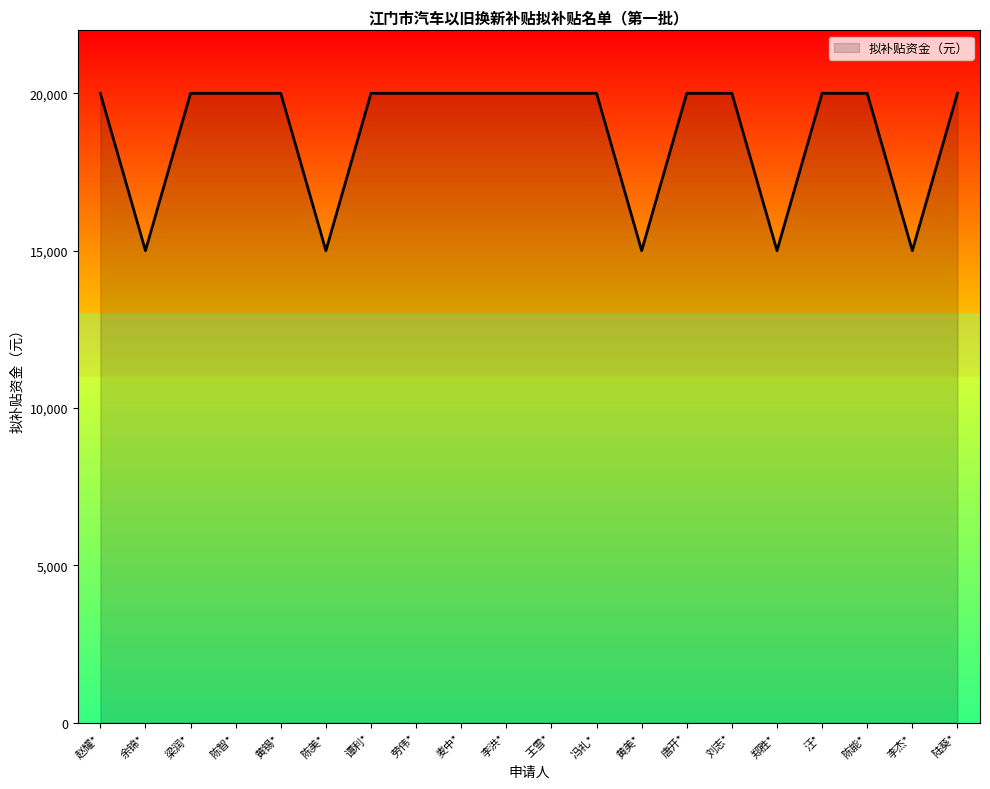

What is the maximum value shown in the chart?

20000